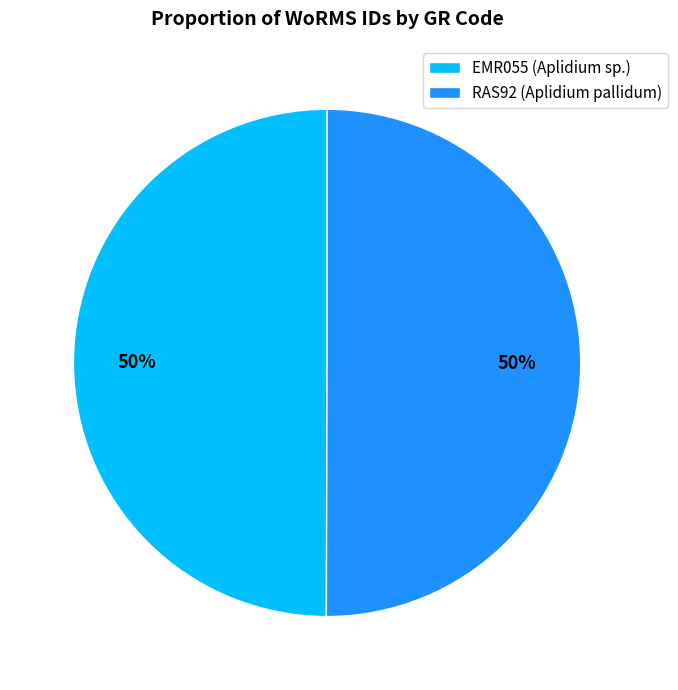

The RAS92 (Aplidium pallidum) slice represents 50% of the pie. True or false?

True